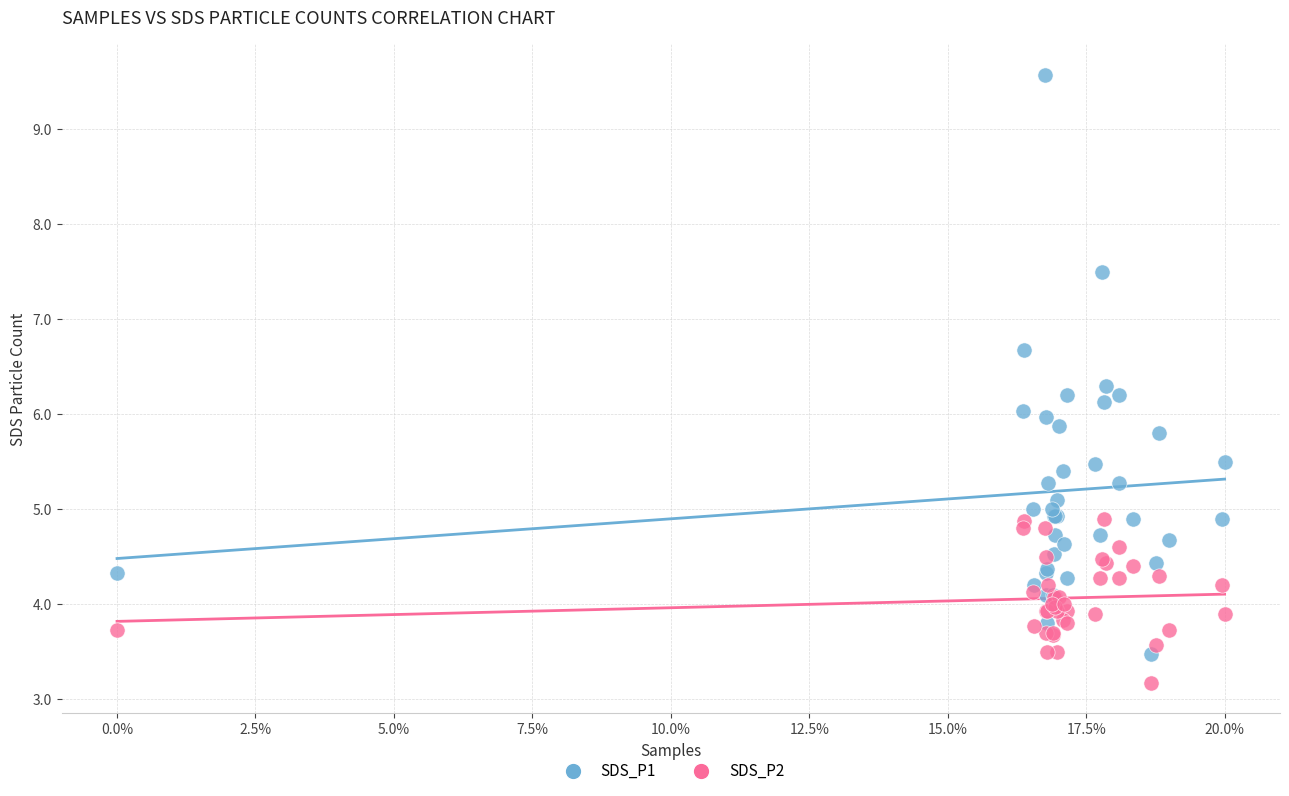

What are all the series names shown in the legend?

SDS_P1, SDS_P2